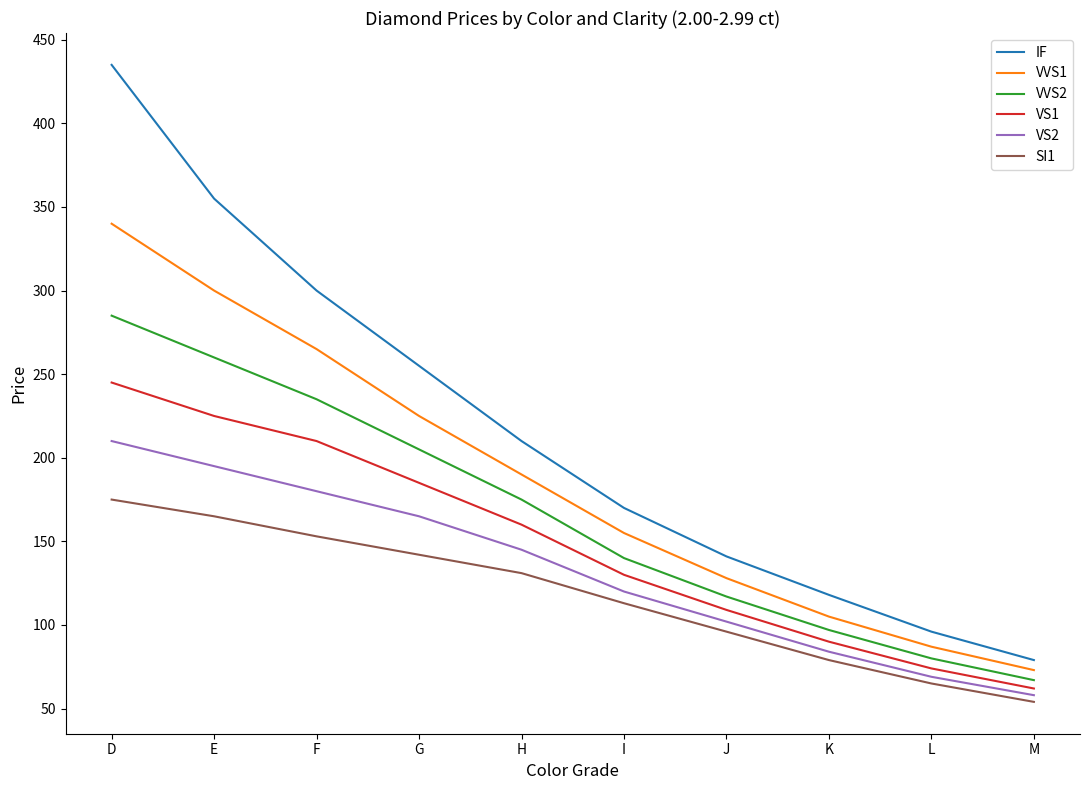

True or false: VS1 has more than 0 points higher than both neighbors.

False